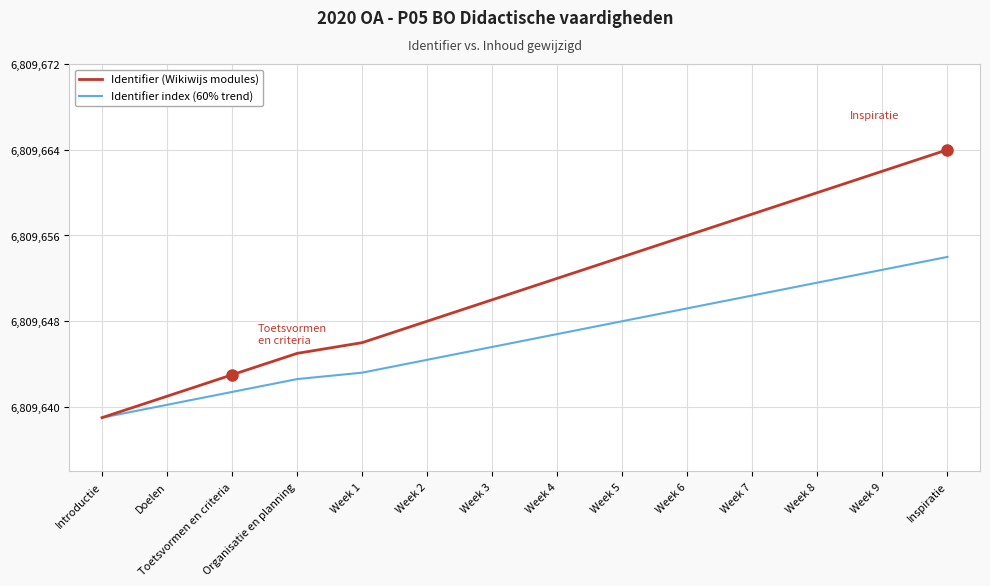

The Identifier (Wikiwijs modules) series shows 6809658.0 at Week 7. True or false?

True